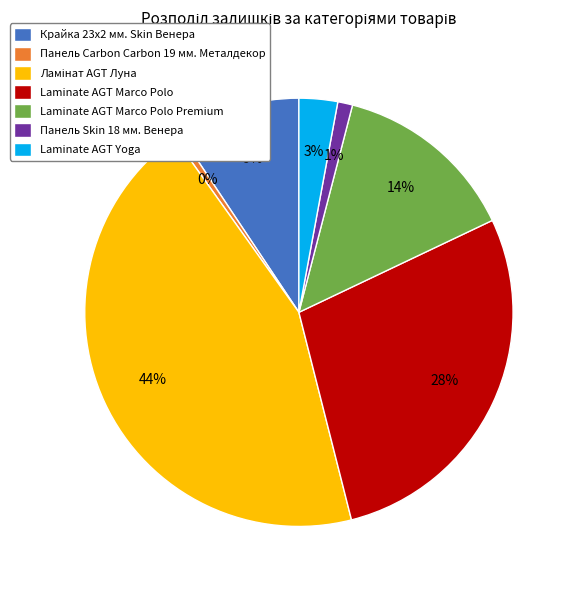

What is the ratio of the value at Laminate AGT Marco Polo Premium to the value at Панель Carbon Carbon 19 мм. Металдекор?

28.2